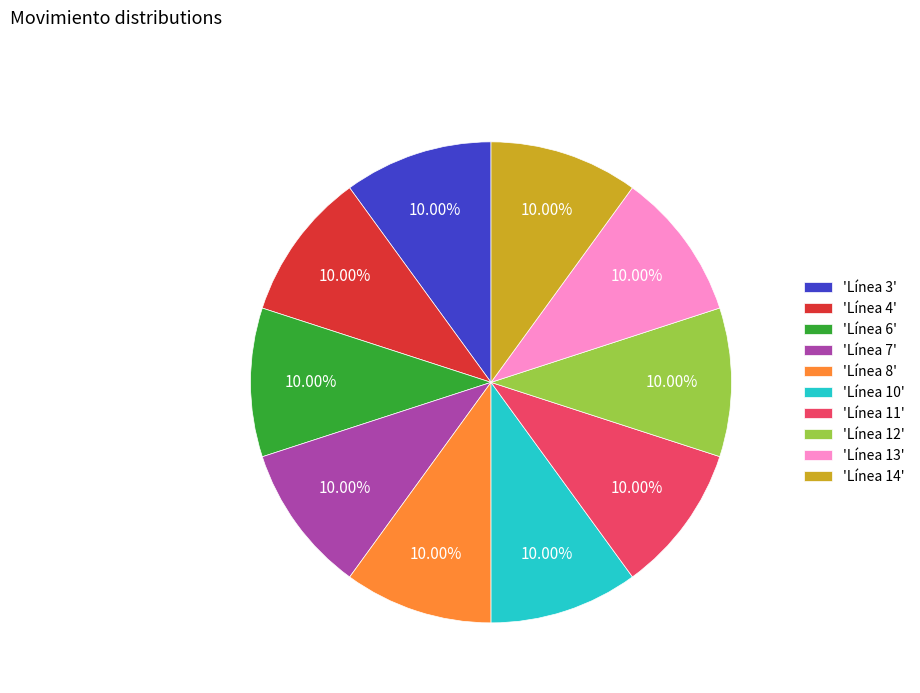

Is the sum of 'Línea 3' and 'Línea 7' greater than half?

No